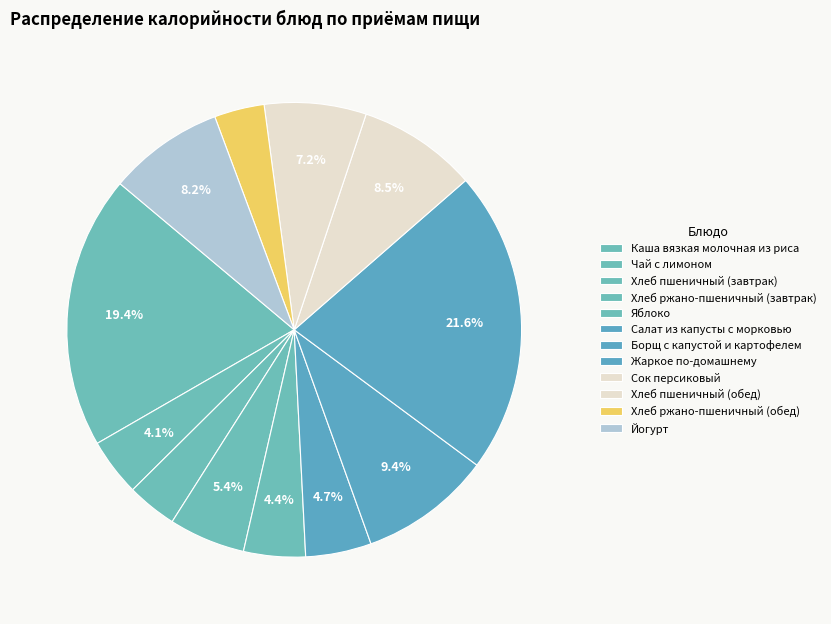

To the nearest percent, what is the difference between the largest and smallest slice percentages?

18%